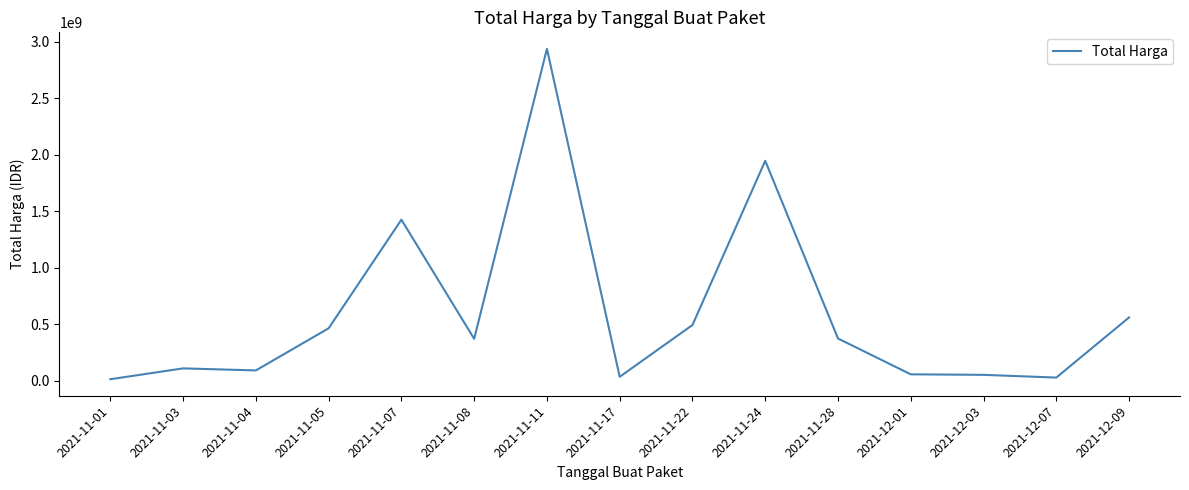

What is the greatest value displayed?

2939013240